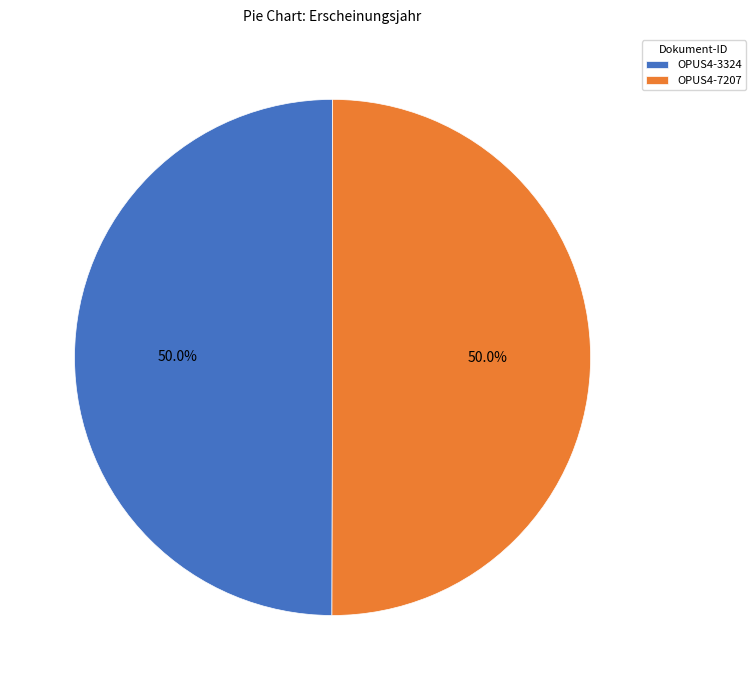

What is the total percentage of OPUS4-3324 and OPUS4-7207?

100.0%